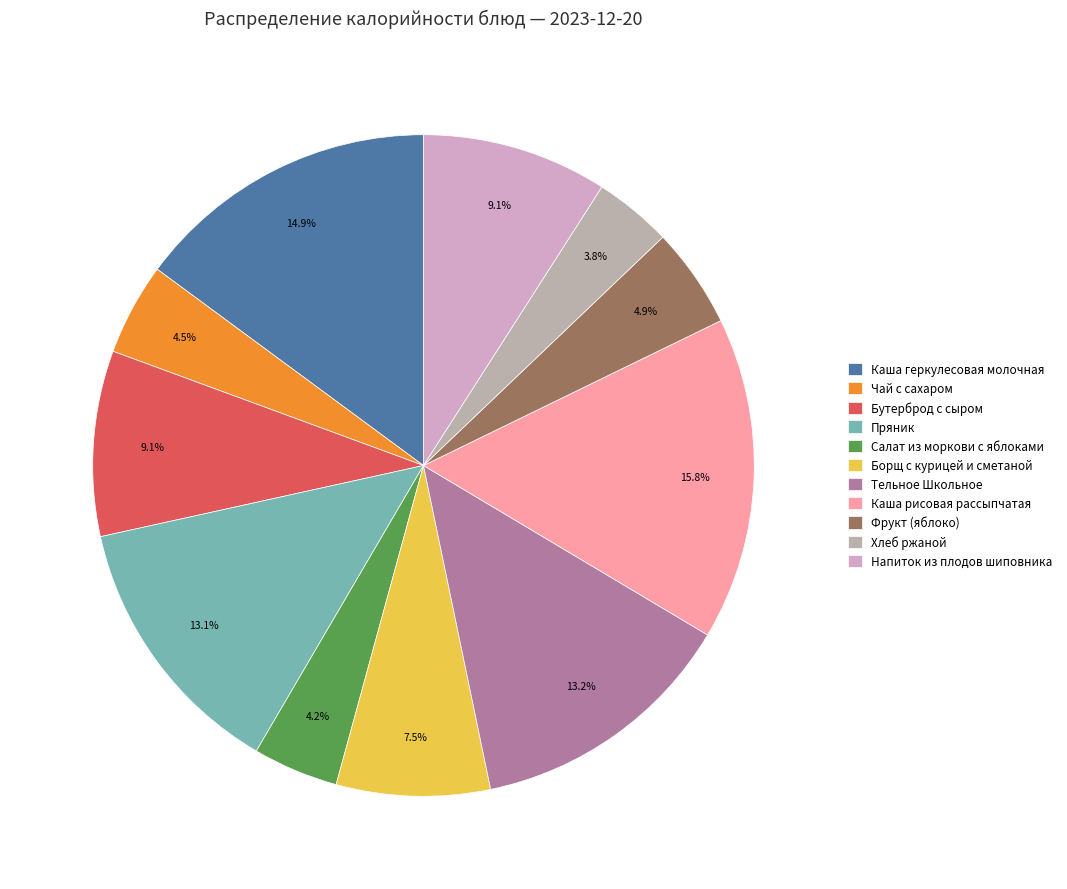

How many segments does this pie chart have?

11